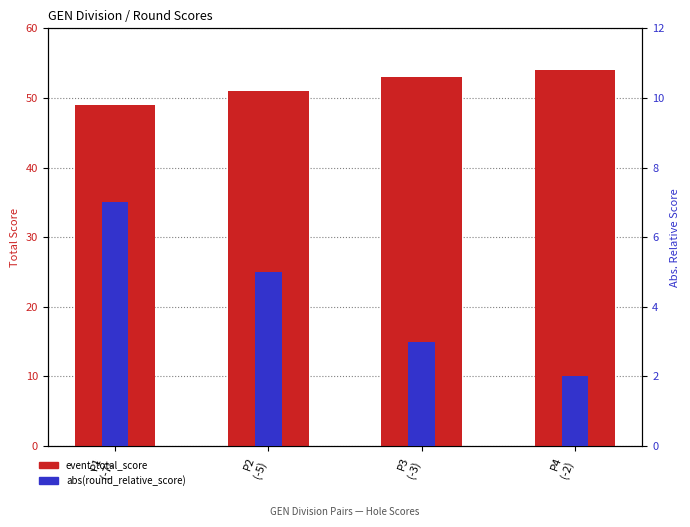

Reading left to right, extract all data points from this chart.

event_total_score: P1
(-7)=49	P2
(-5)=51	P3
(-3)=53	P4
(-2)=54
abs(round_relative_score): P1
(-7)=7	P2
(-5)=5	P3
(-3)=3	P4
(-2)=2